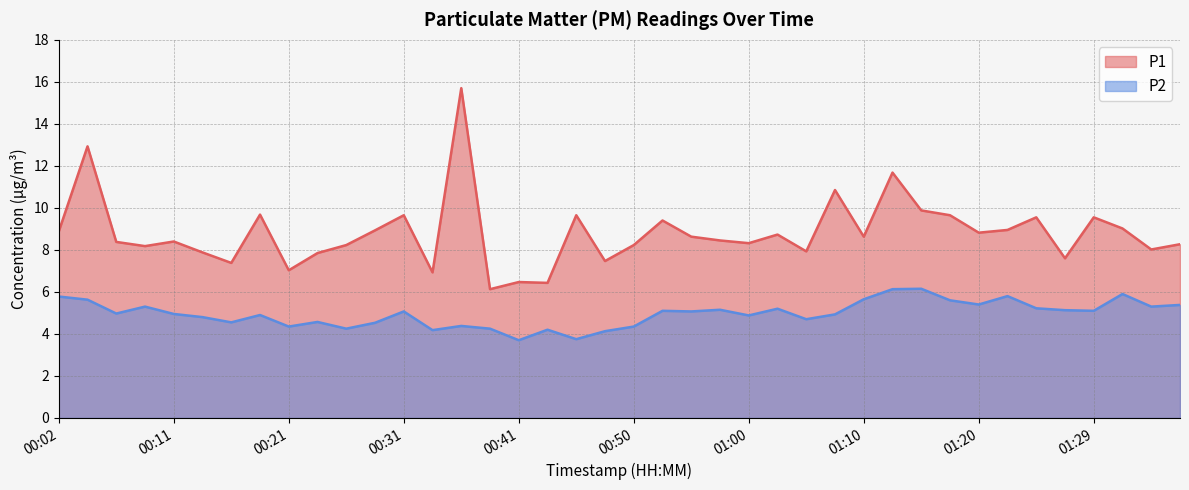

How many values in the P1 series exceed 8?

29